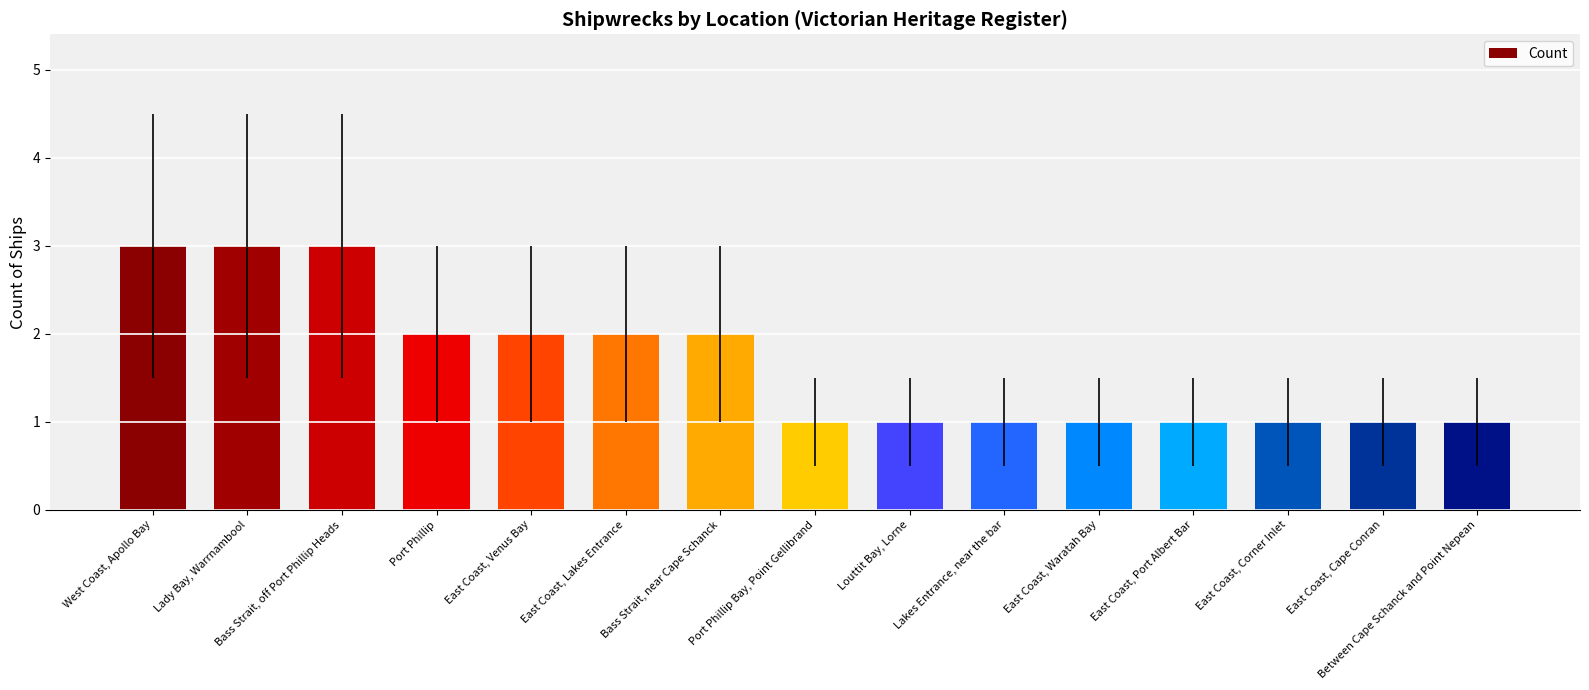

What position from the right is Lakes Entrance, near the bar?

6